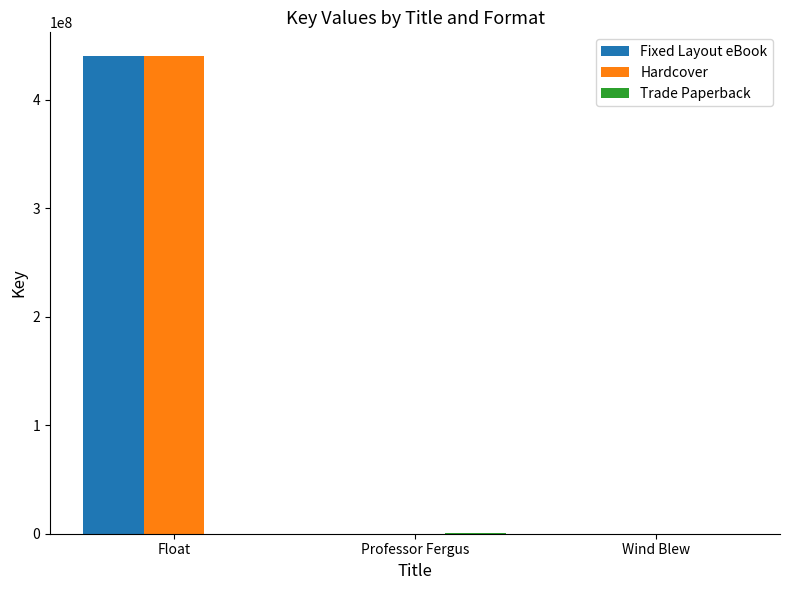

Count the number of categories in the chart.

3